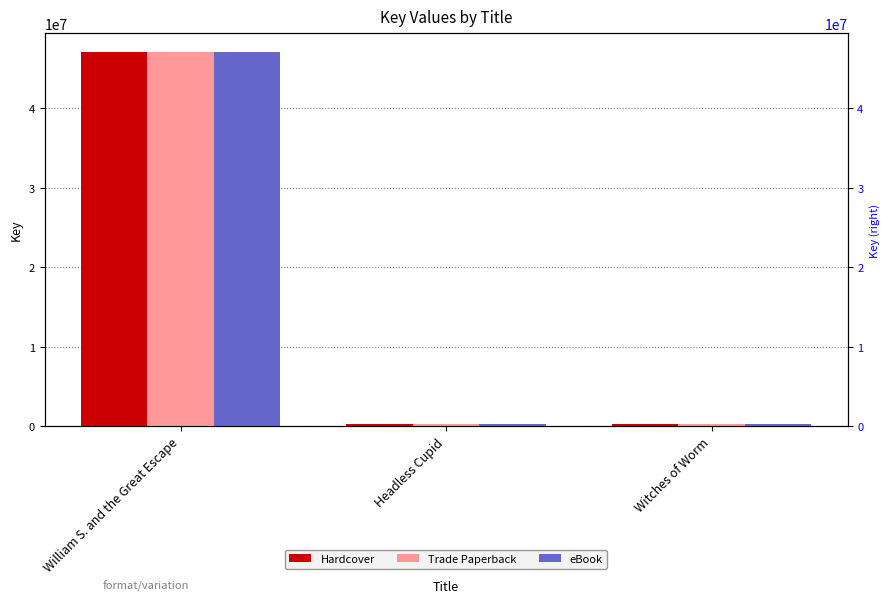

Is the value of Trade Paperback at Witches of Worm greater than the value of eBook at William S. and the Great Escape?

No